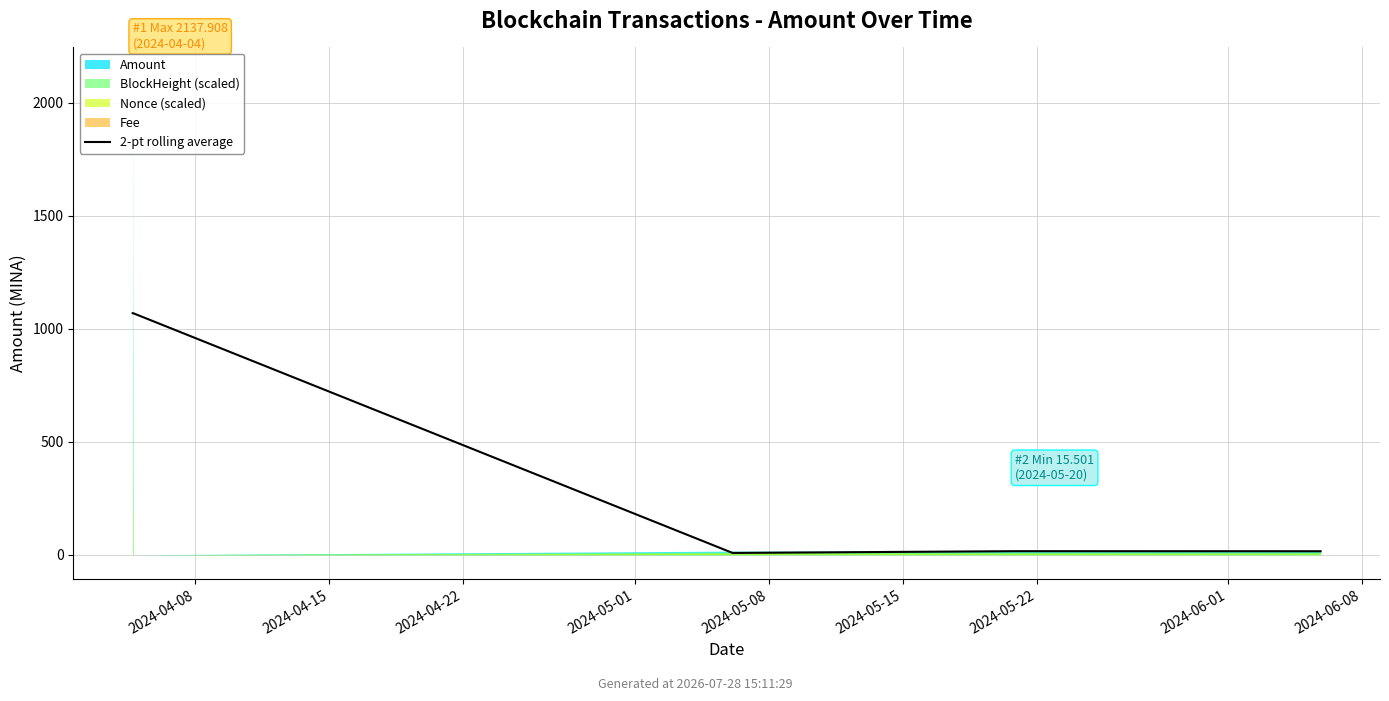

What is the sum of all values?

2177.3